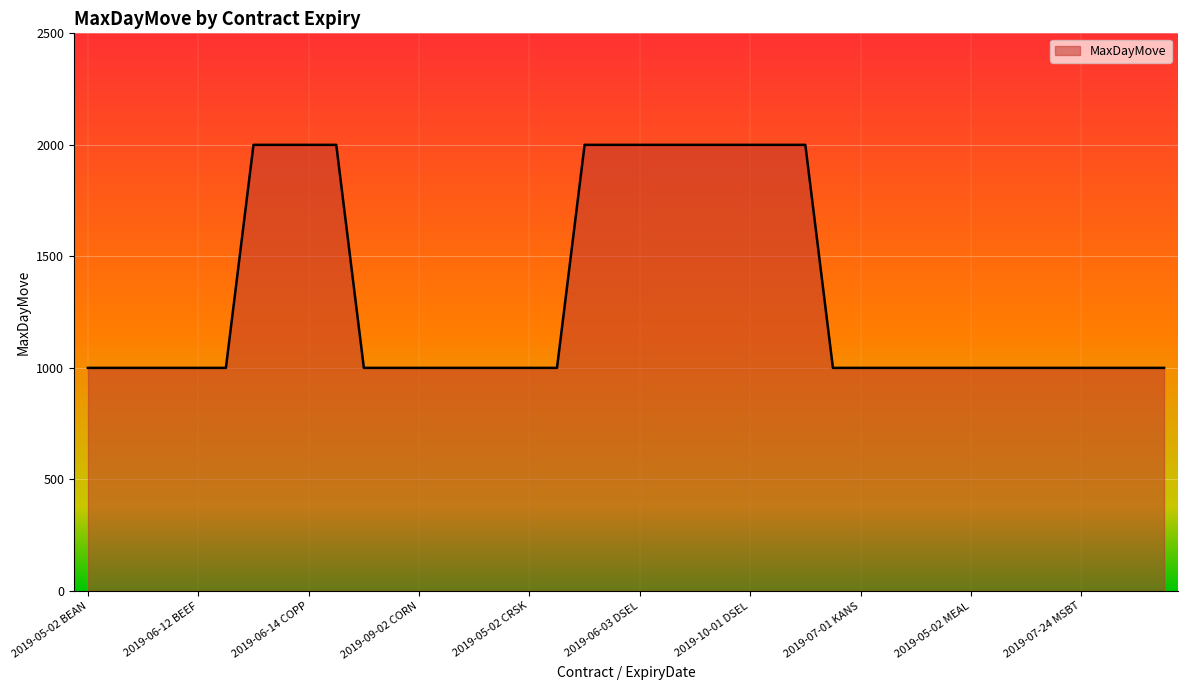

Reading right to left, list all the values displayed in this chart.

1000	1000	1000	1000	1000	1000	1000	1000	1000	1000	1000	1000	1000	2000	2000	2000	2000	2000	2000	2000	2000	2000	1000	1000	1000	1000	1000	1000	1000	1000	2000	2000	2000	2000	1000	1000	1000	1000	1000	1000